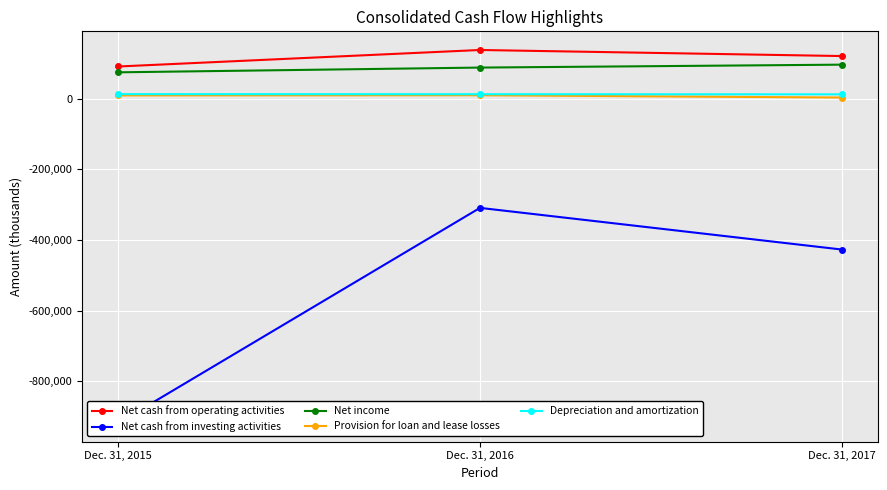

At Dec. 31, 2016, list the series in order from largest to smallest.

Net cash from operating activities, Net income, Depreciation and amortization, Provision for loan and lease losses, Net cash from investing activities